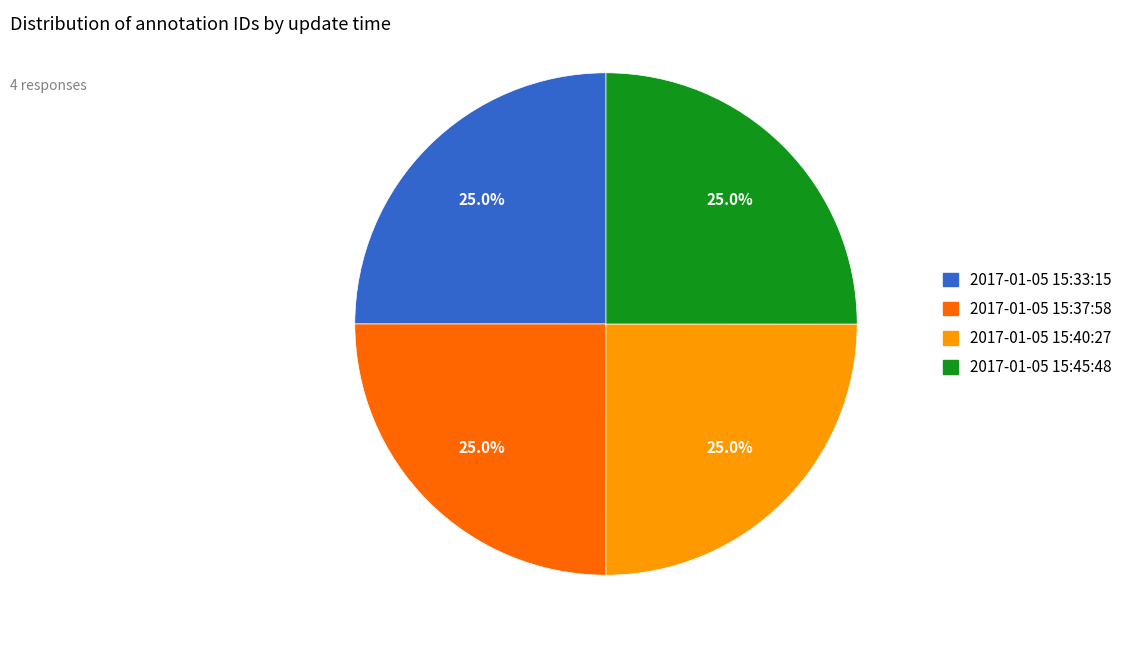

True or false: 2017-01-05 15:37:58 accounts for 25% of the total.

True